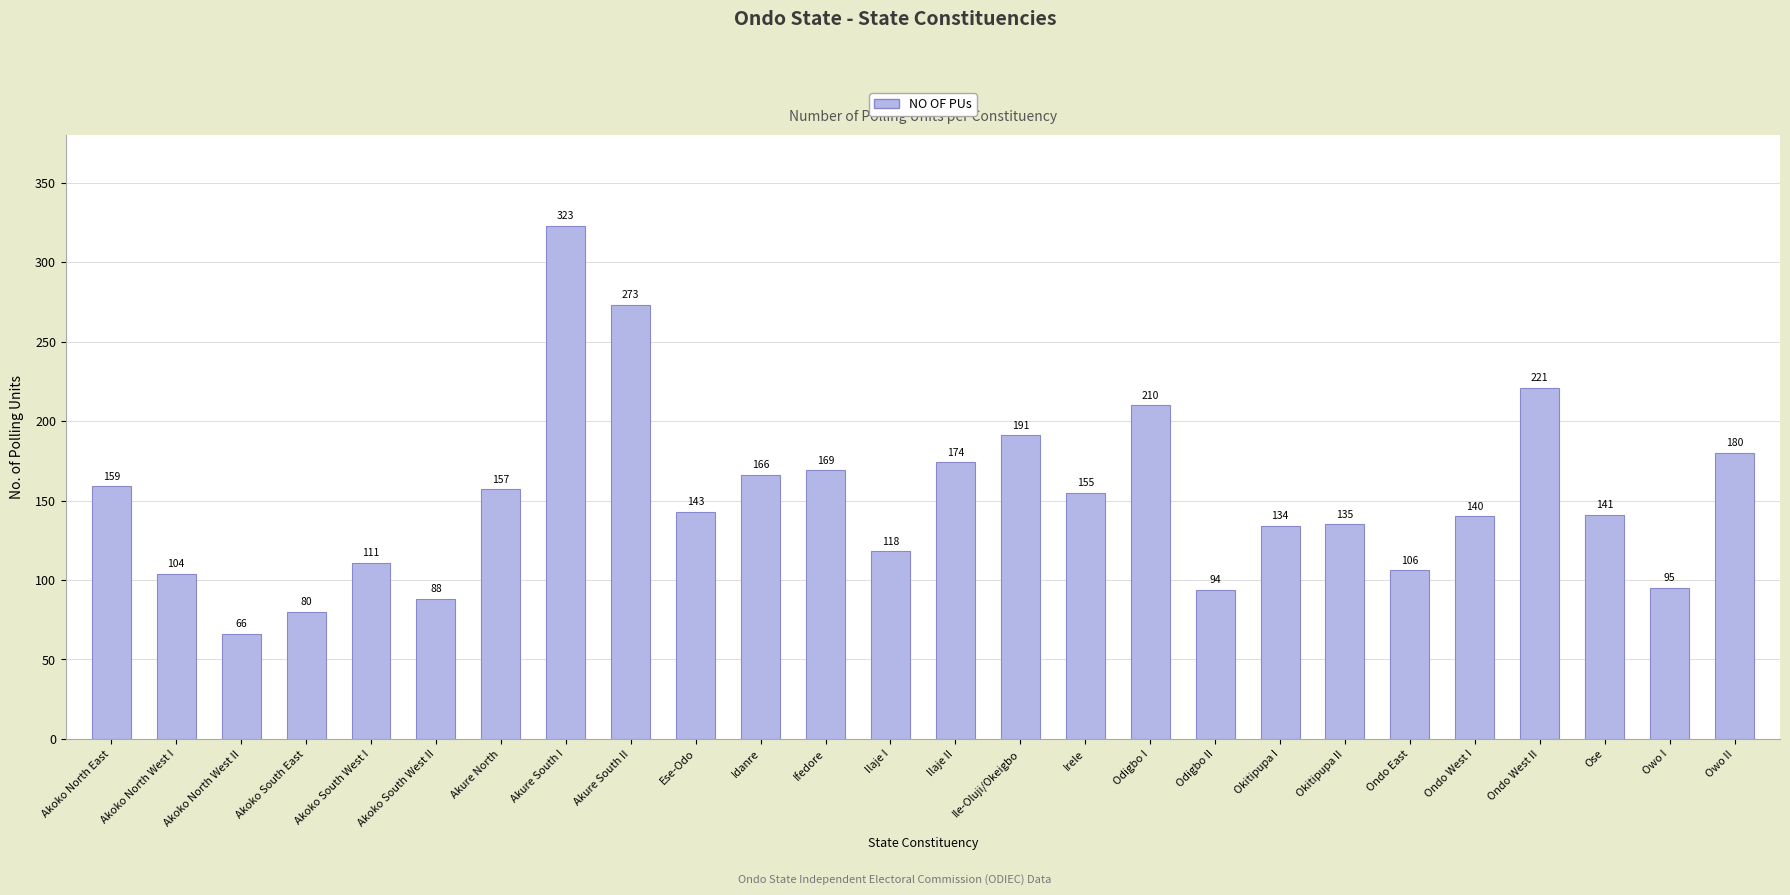

Approximately how many times larger is the value at Ilaje II compared to Akure North?

1.1